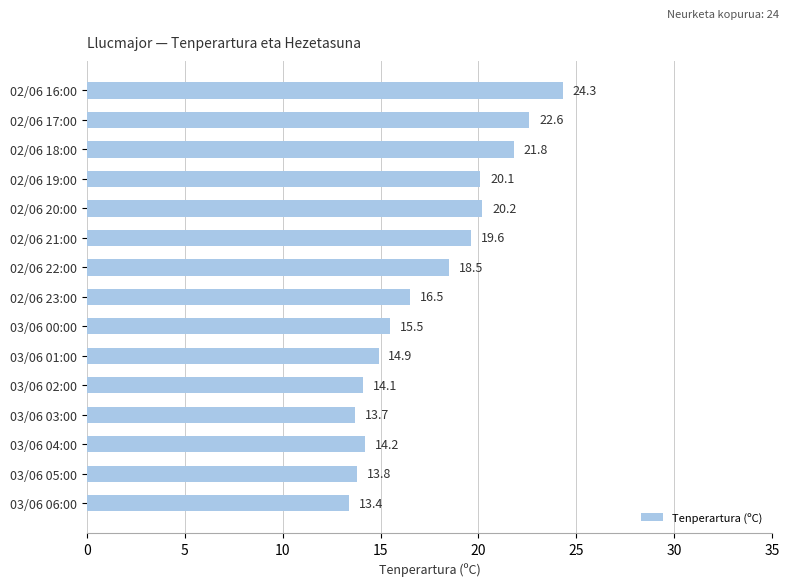

List the labels in order of value, largest first.

02/06 16:00, 02/06 17:00, 02/06 18:00, 02/06 20:00, 02/06 19:00, 02/06 21:00, 02/06 22:00, 02/06 23:00, 03/06 00:00, 03/06 01:00, 03/06 04:00, 03/06 02:00, 03/06 05:00, 03/06 03:00, 03/06 06:00